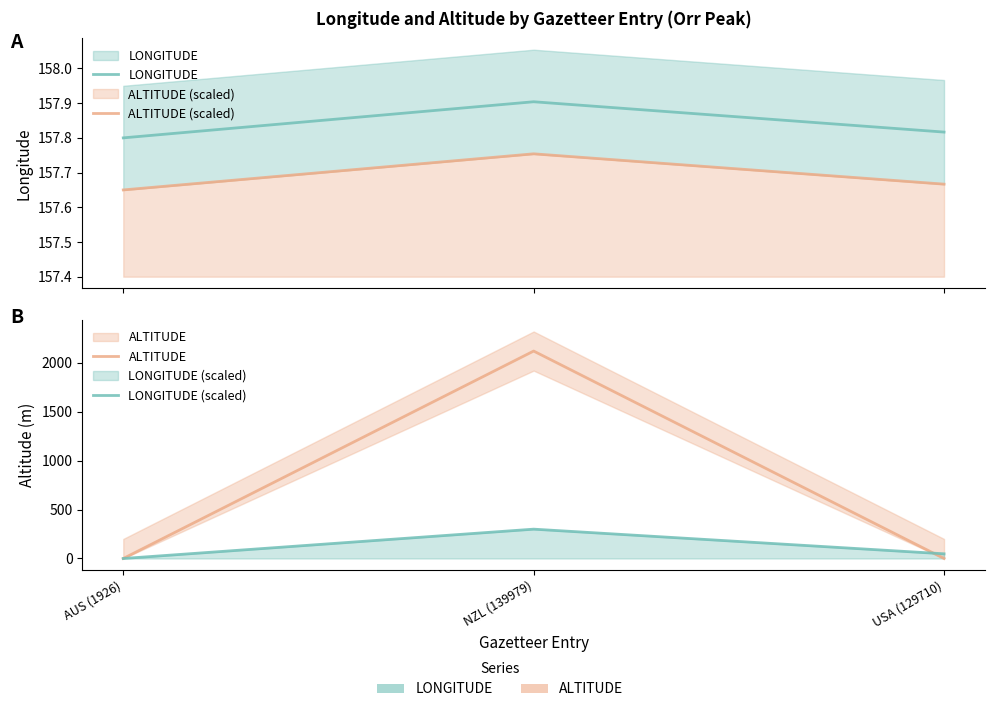

What is the sum of all LONGITUDE (scaled) values?

348.1